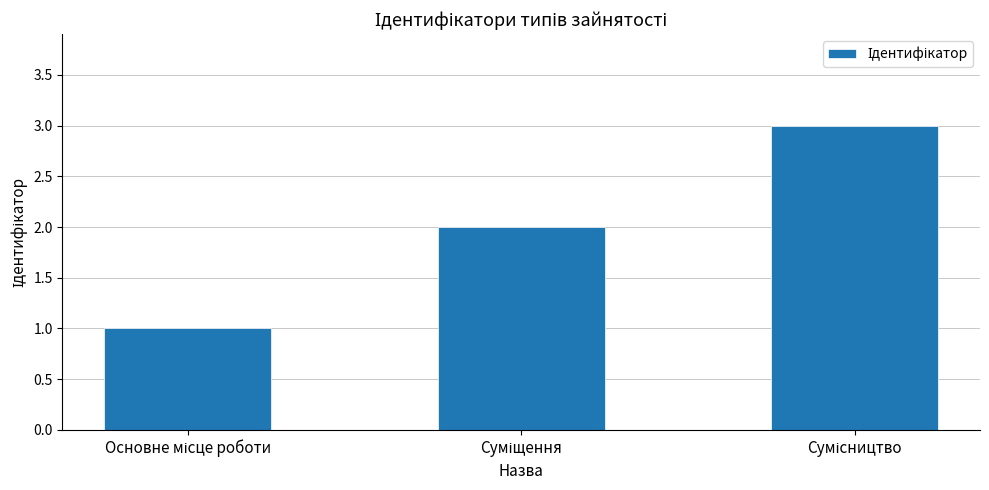

What is the greatest value displayed?

3